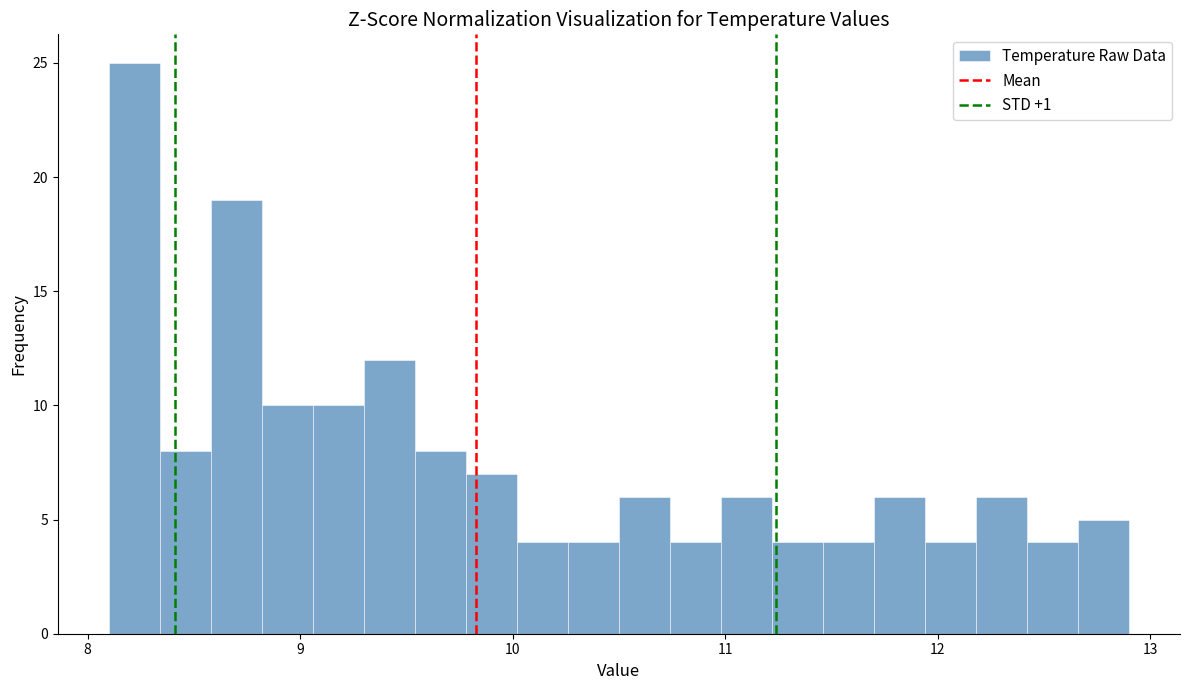

Around what value on the x-axis is the tallest bar? Give the approximate position of its centre, as read against the axis.

8.2